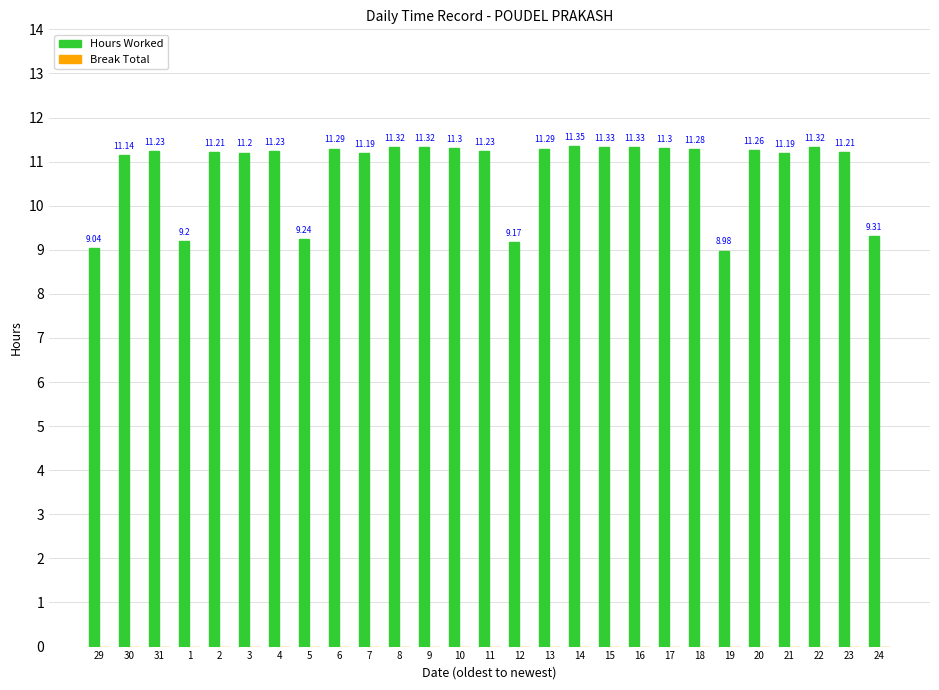

What is the difference between the maximum and second lowest values?

2.3